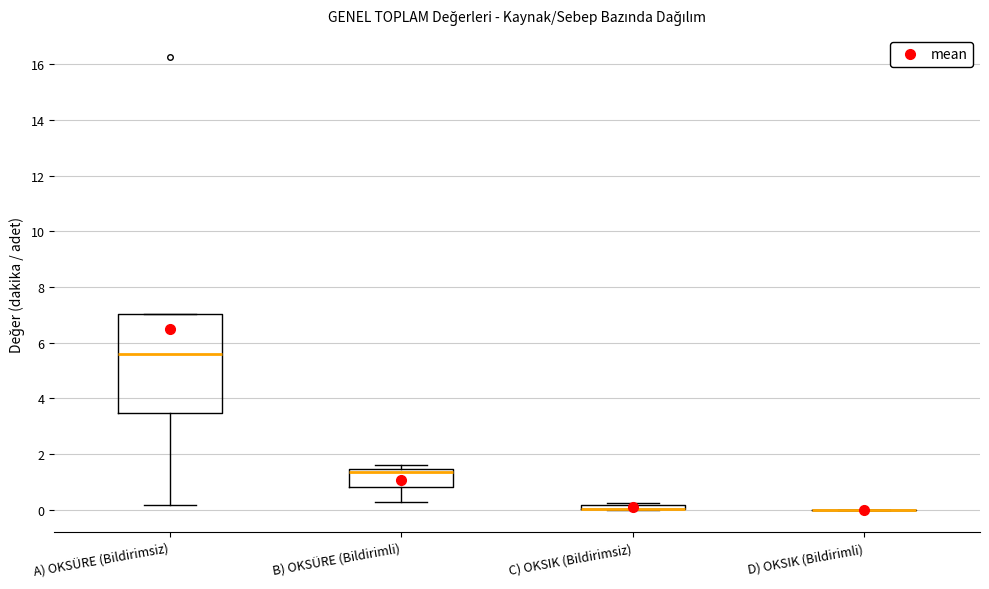

Where does the median line of the box for A) OKSÜRE (Bildirimsiz) sit on the y-axis? The values are not printed on the chart, so give them approximately, as read against the axis.

5.6